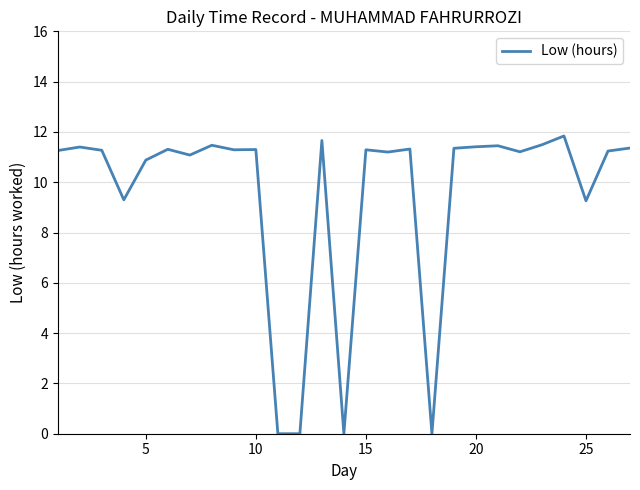

What is the greatest value displayed?

11.8